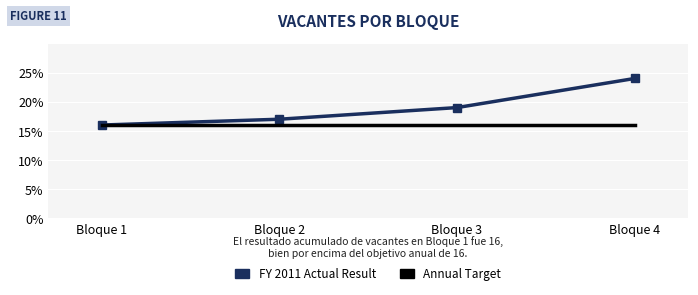

Is the value of FY 2011 Actual Result at Bloque 2 greater than the value of Annual Target at Bloque 4?

Yes